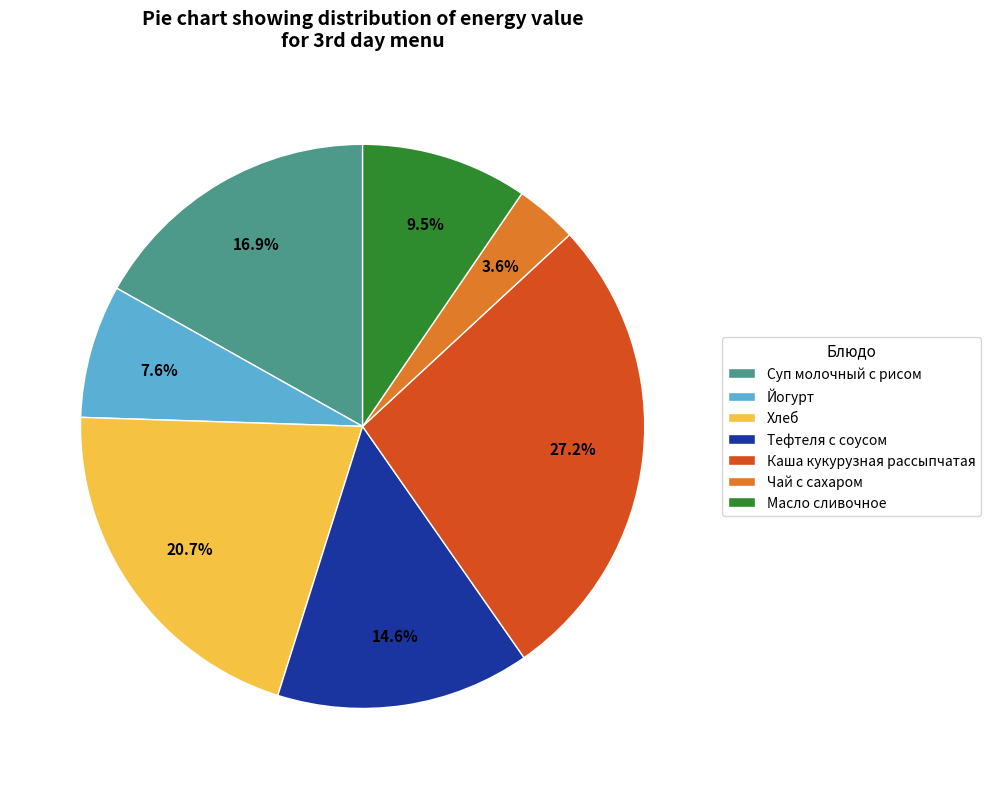

How many segments does this pie chart have?

7